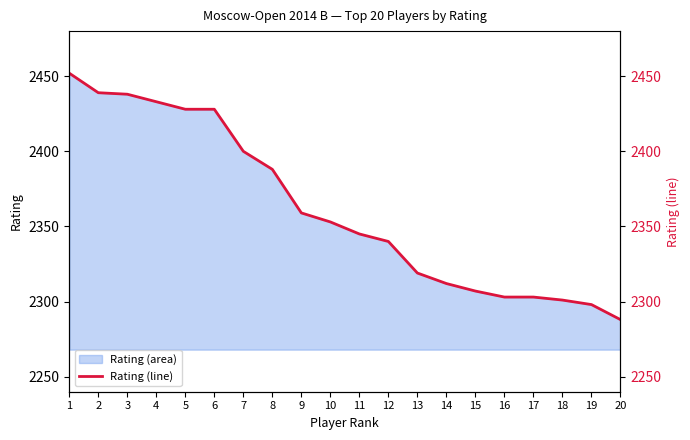

What is the change in value from 1 to 18?

-151